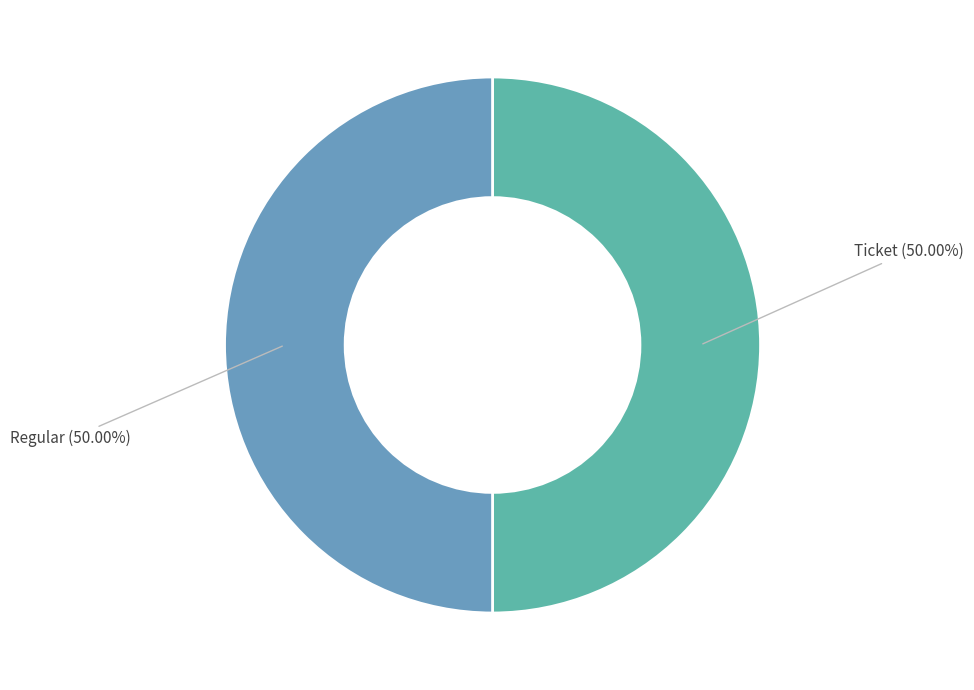

Is the sum of Regular and Ticket greater than half?

Yes